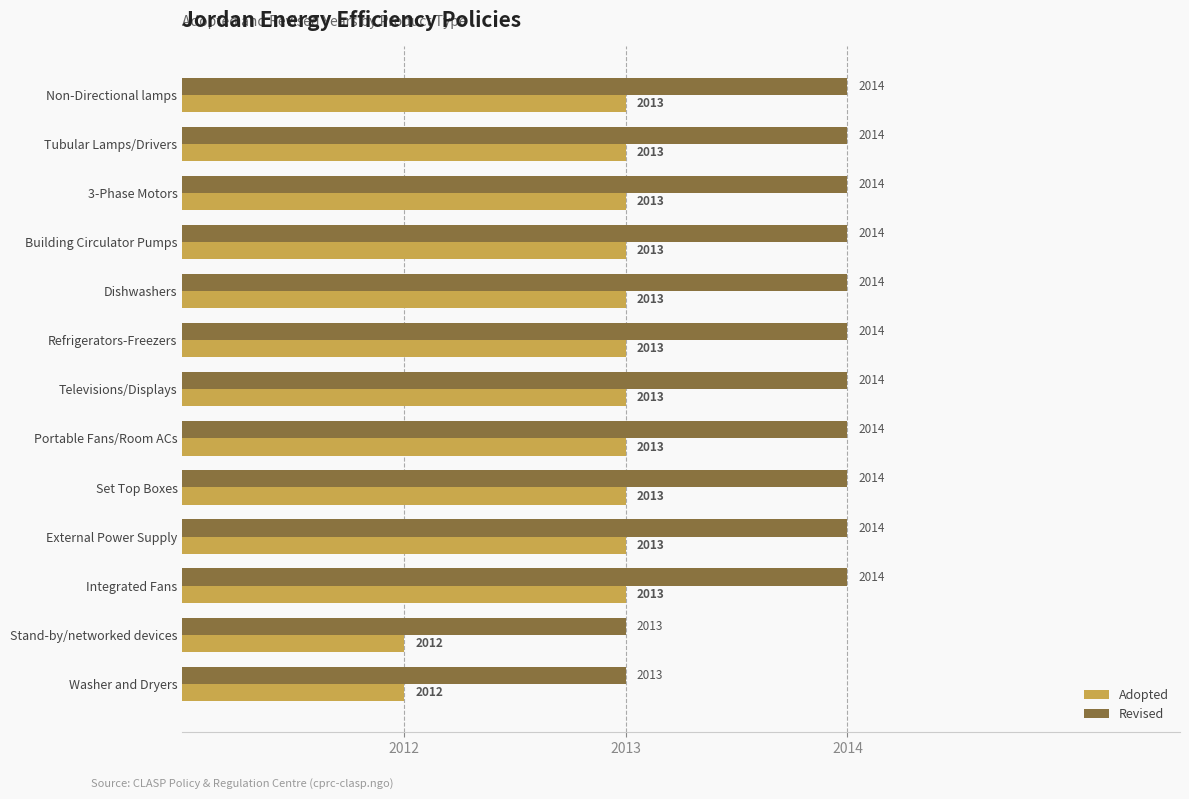

What are all the series names shown in the legend?

Adopted, Revised